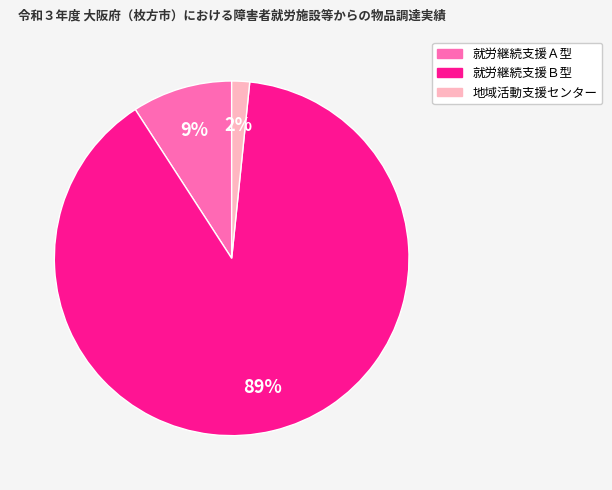

To the nearest percent, what is the average slice percentage?

33%